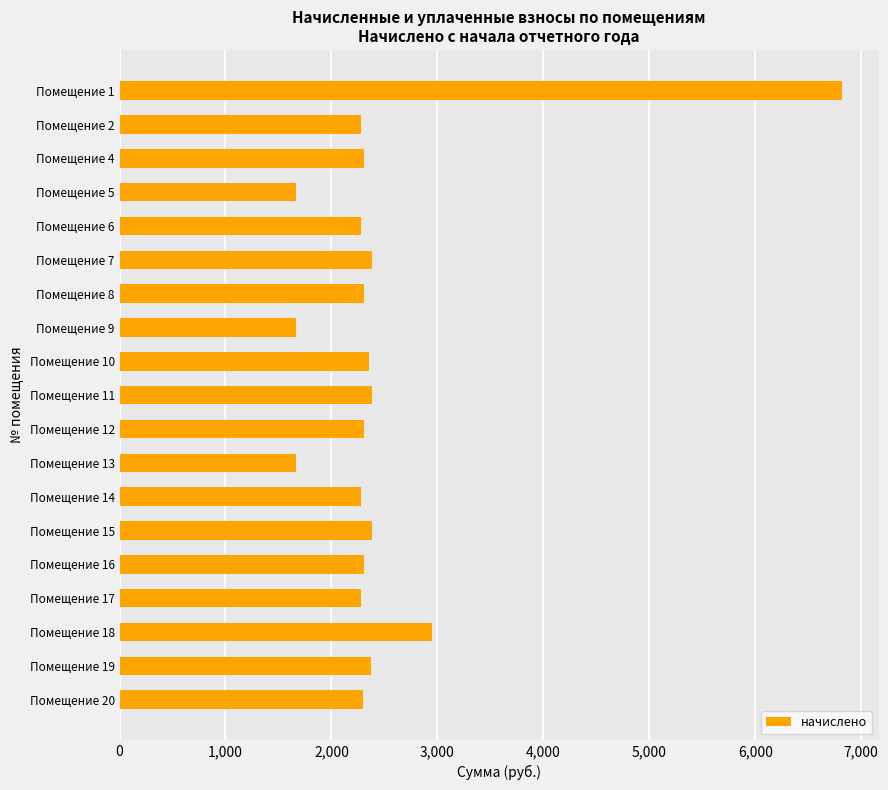

Approximately how many times larger is the value at Помещение 2 compared to Помещение 18?

0.8